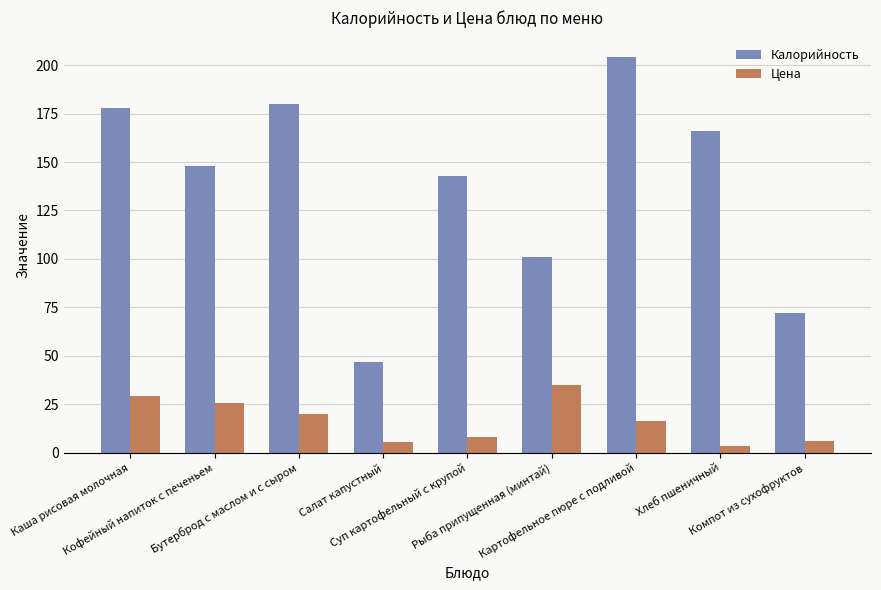

How many bars are there in each group?

2